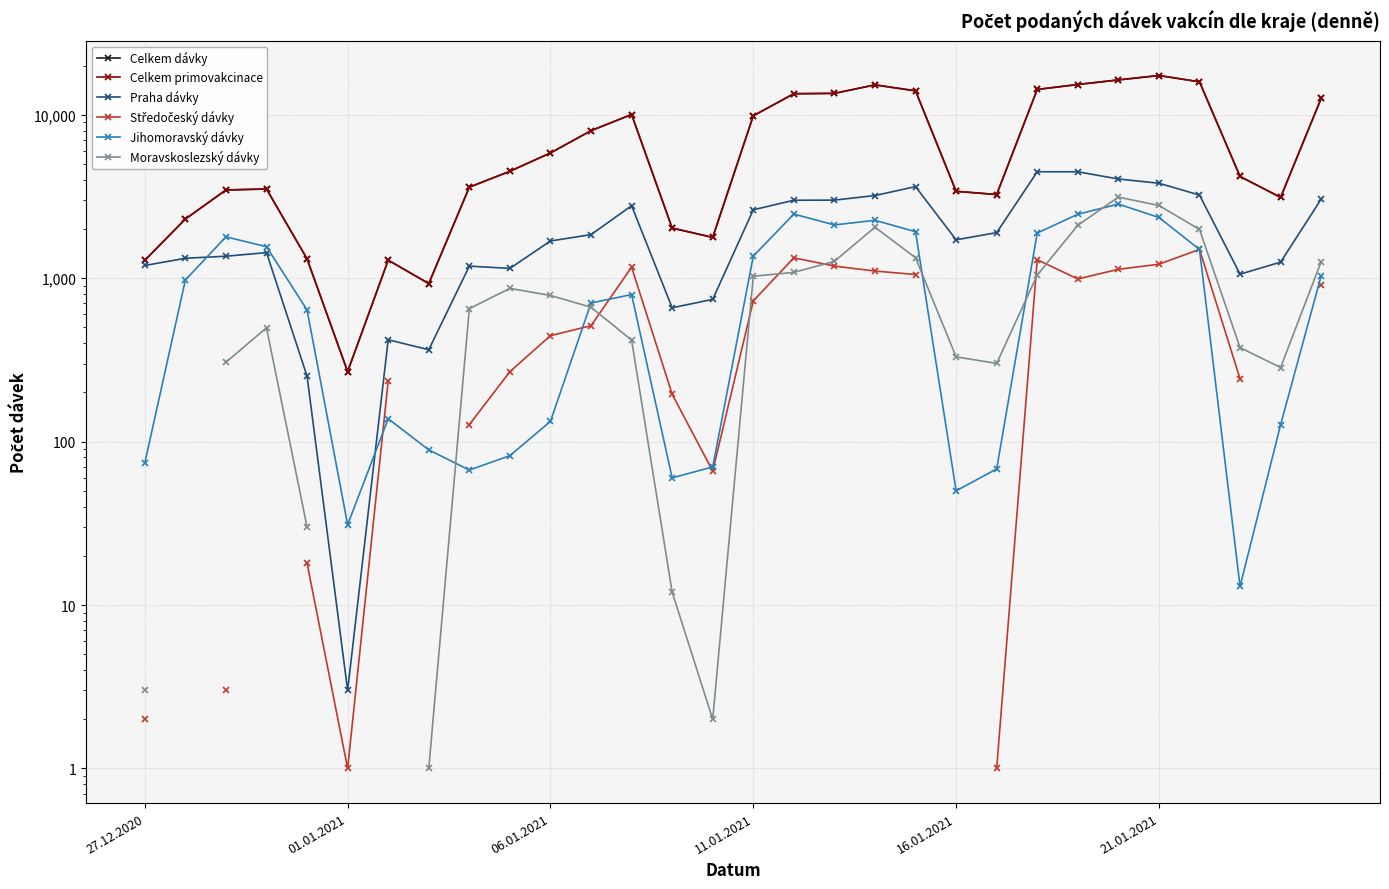

At how many categories does at least one series exceed 11393?

10